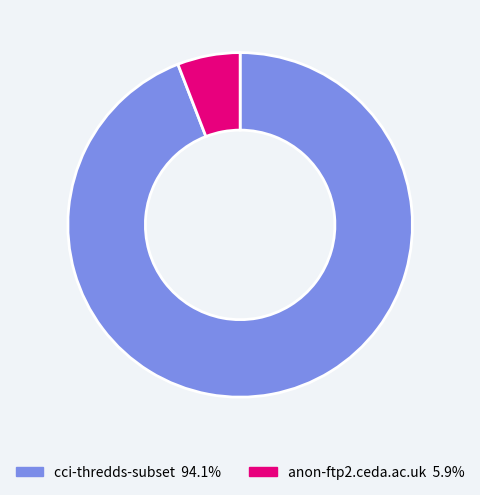

Rank the categories by value from lowest to highest.

anon-ftp2.ceda.ac.uk, cci-thredds-subset